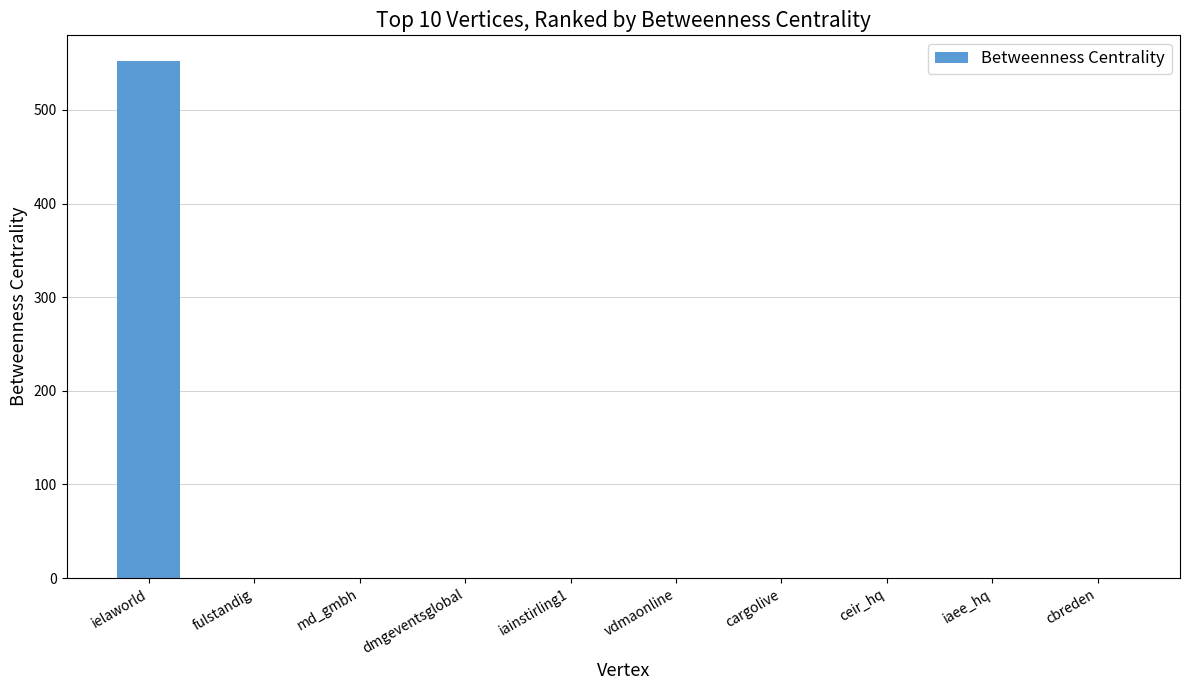

What is the sum of all values?

552